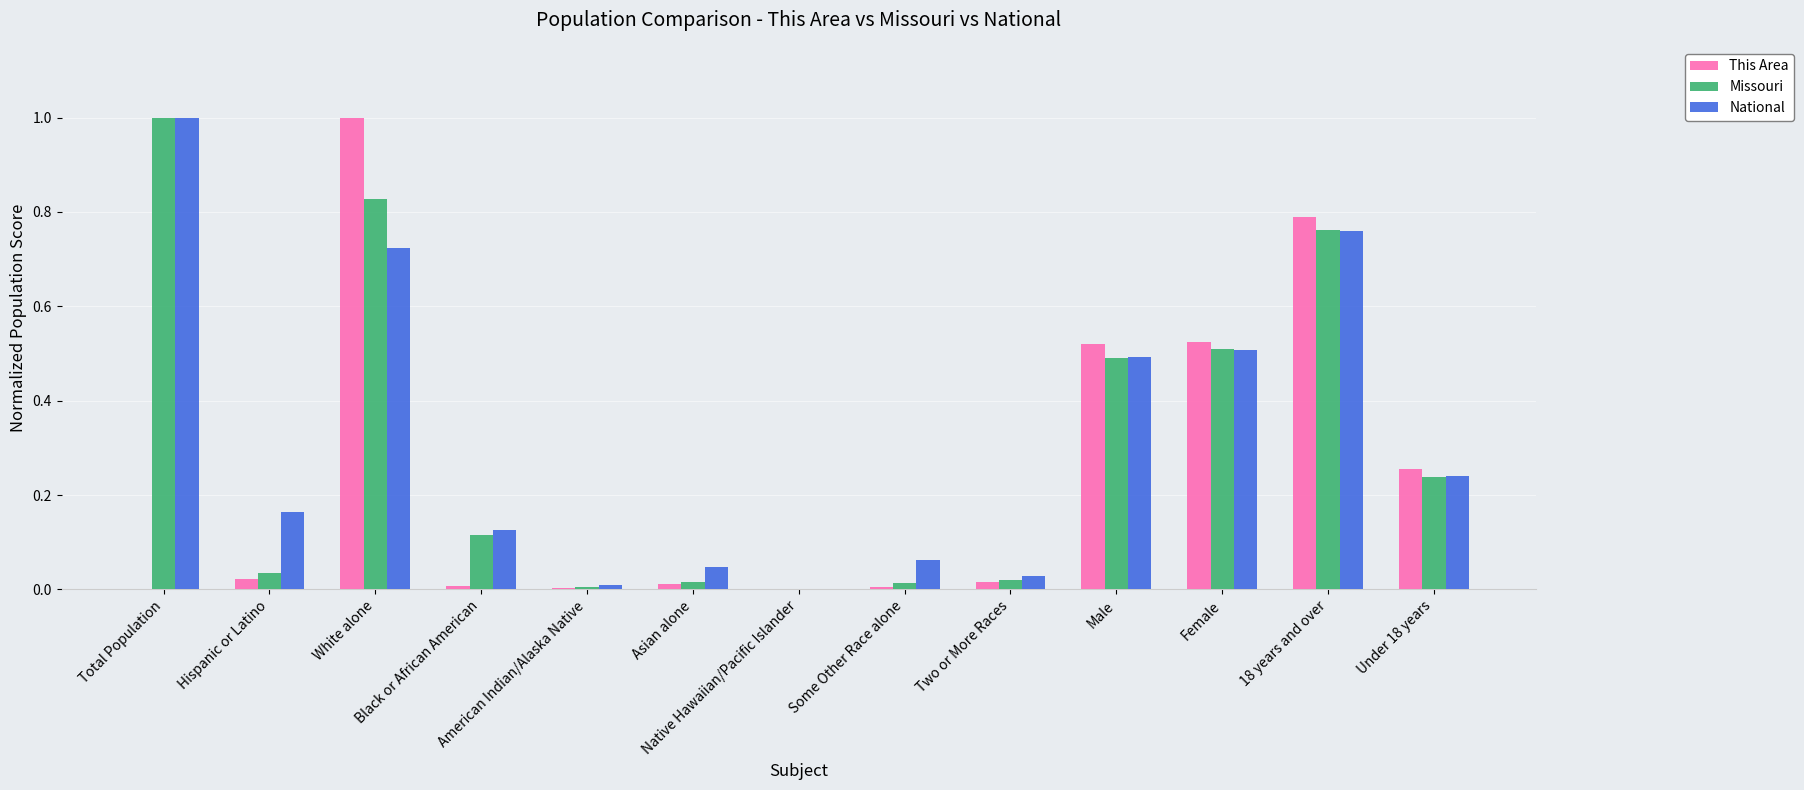

What are all the series names shown in the legend?

This Area, Missouri, National